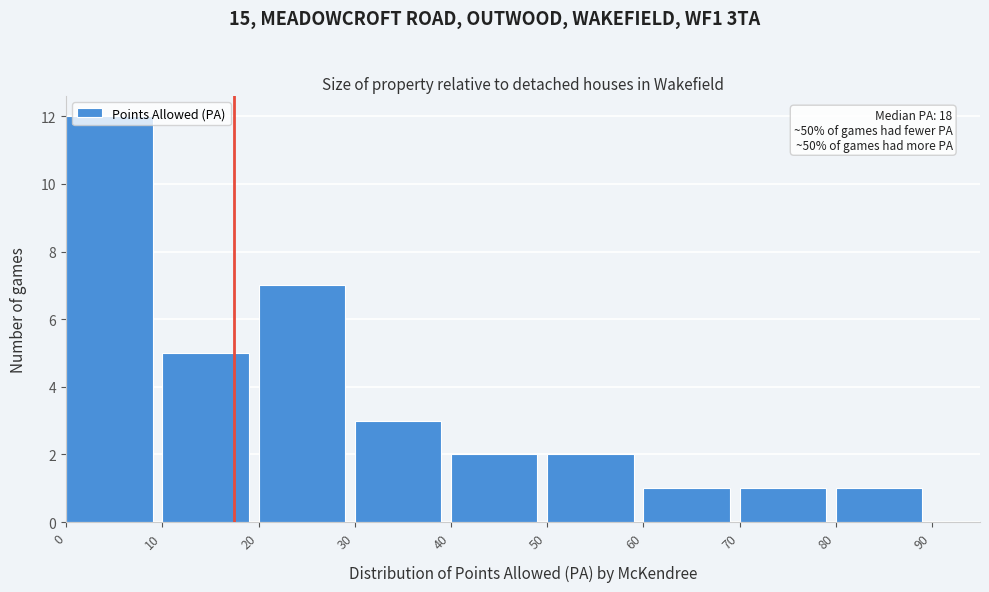

Over which range of the x-axis is the bar tallest?

0 to 10